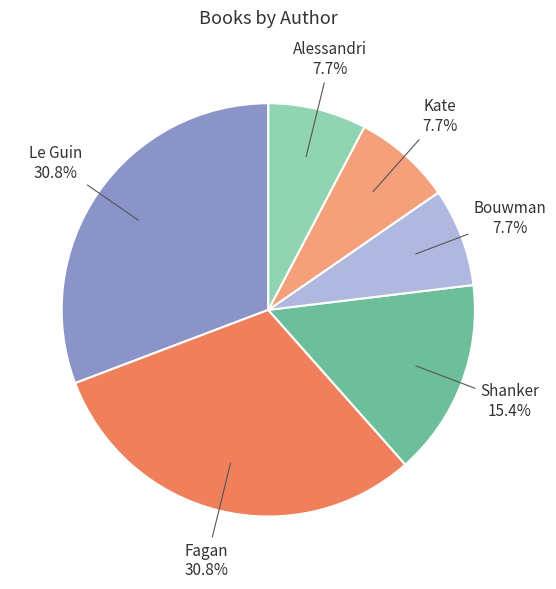

To the nearest percent, what is the difference between the largest and smallest slice percentages?

23%